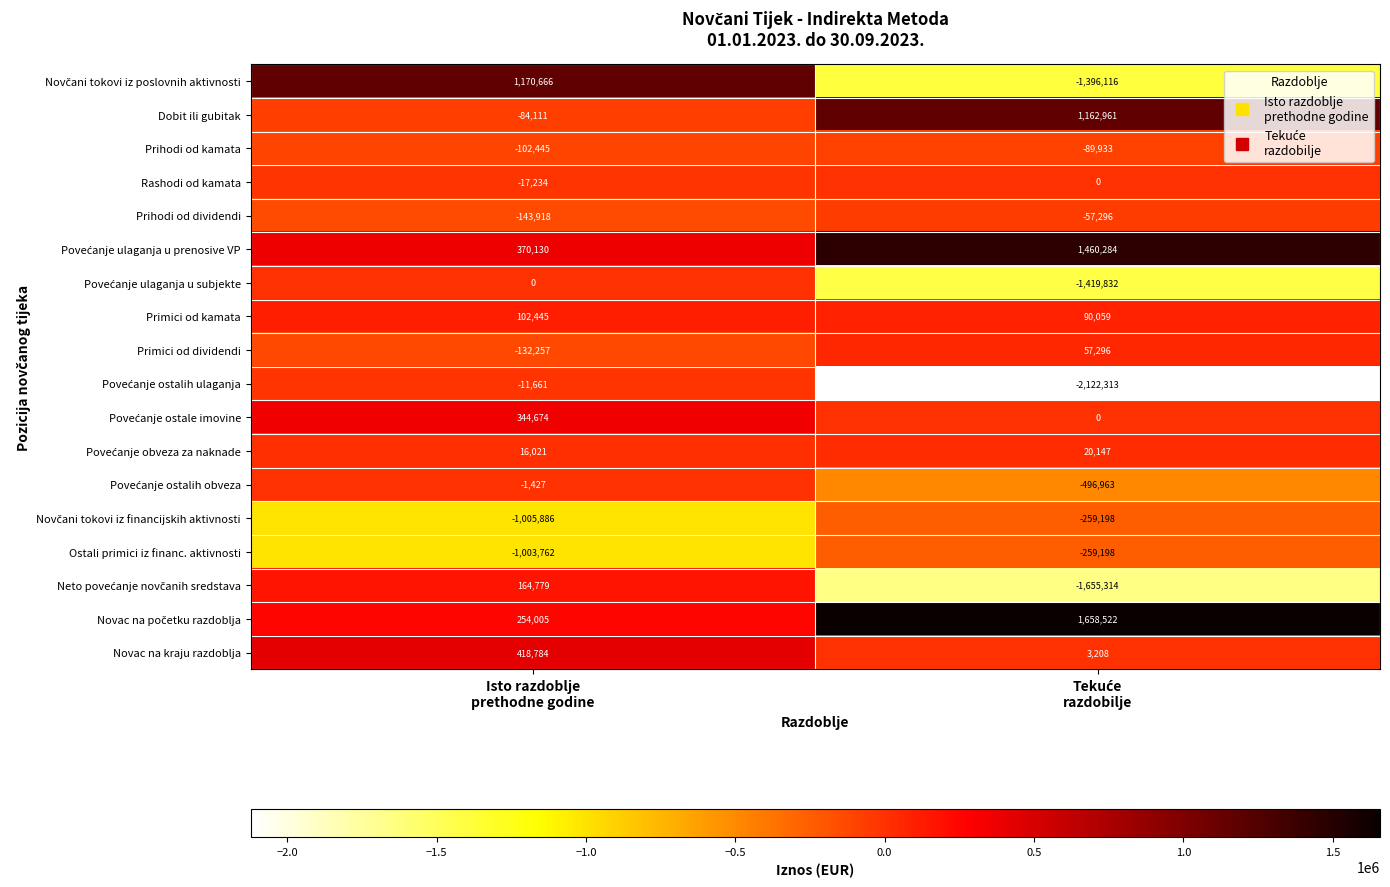

What is the difference between the maximum and minimum values in the Novac na kraju razdoblja series?

415576